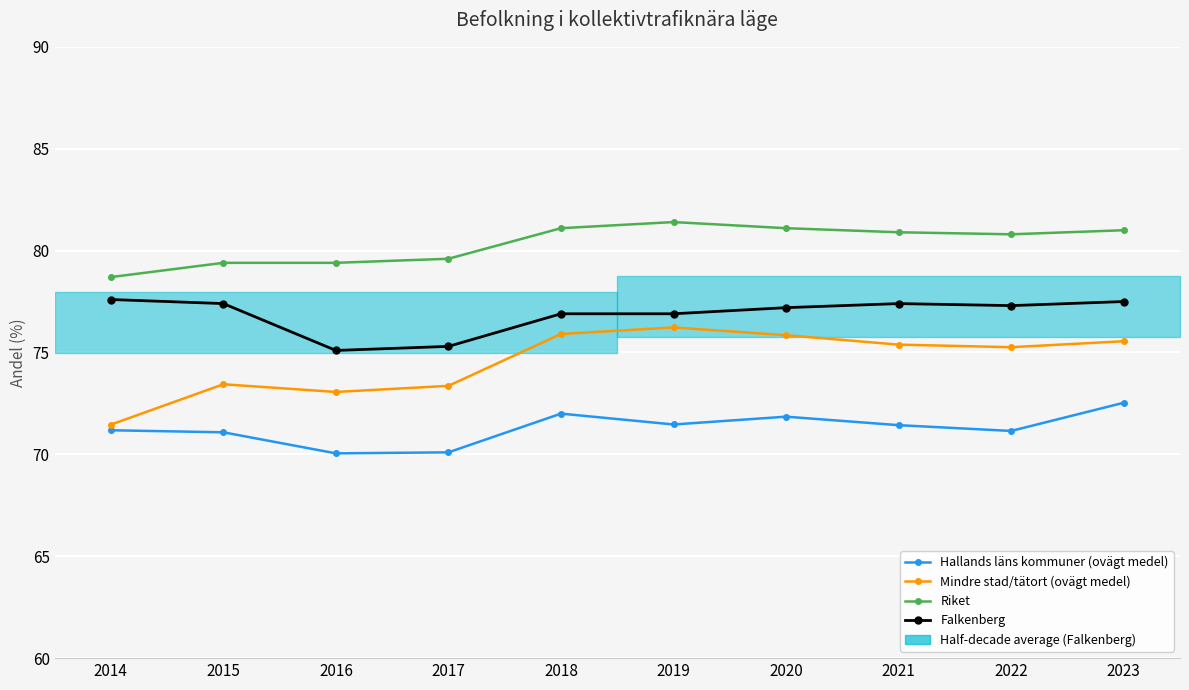

What is the value of the Riket point at the 1st from the left?

78.7